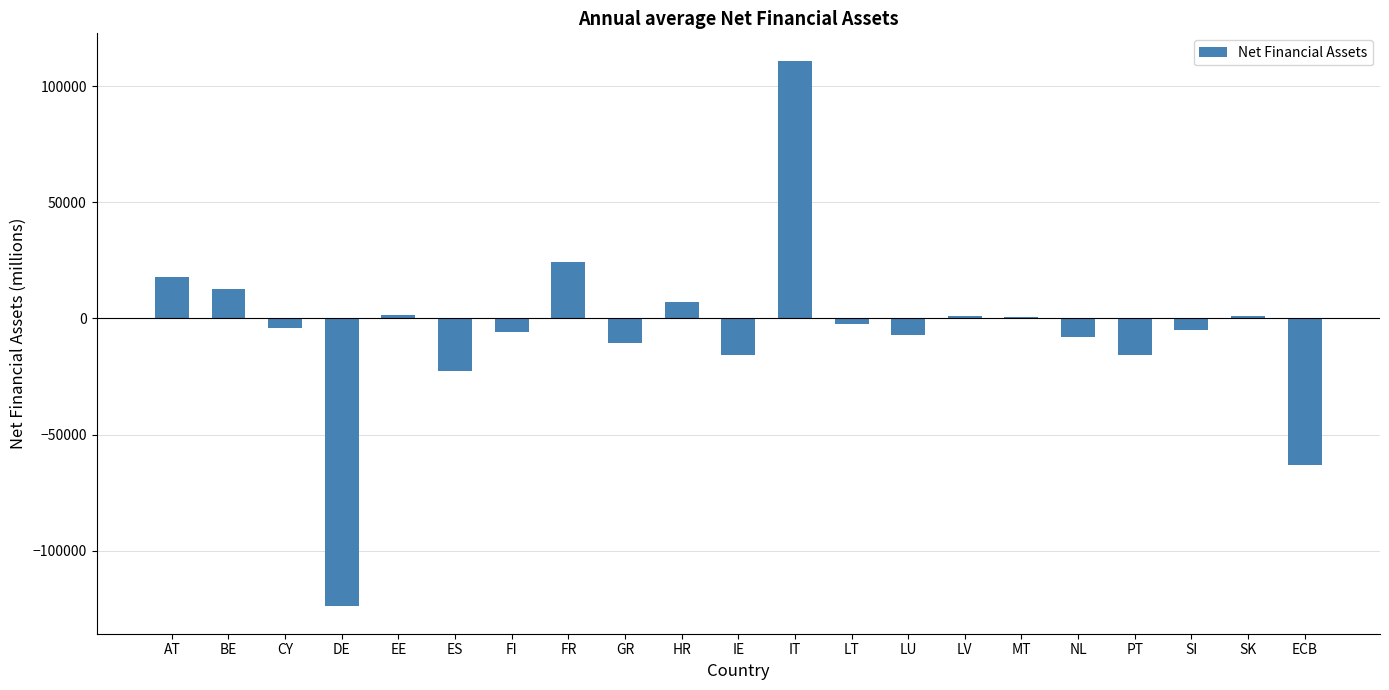

What is the change in value from IT to ECB?

-174245.9